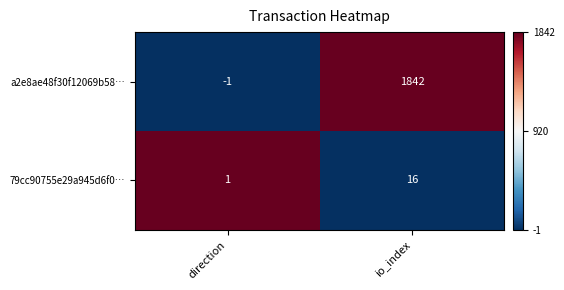

At how many categories does at least one series exceed 0?

2